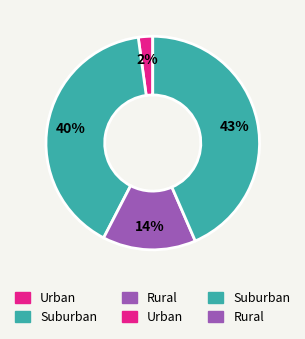

Does any single category account for the majority?

Yes